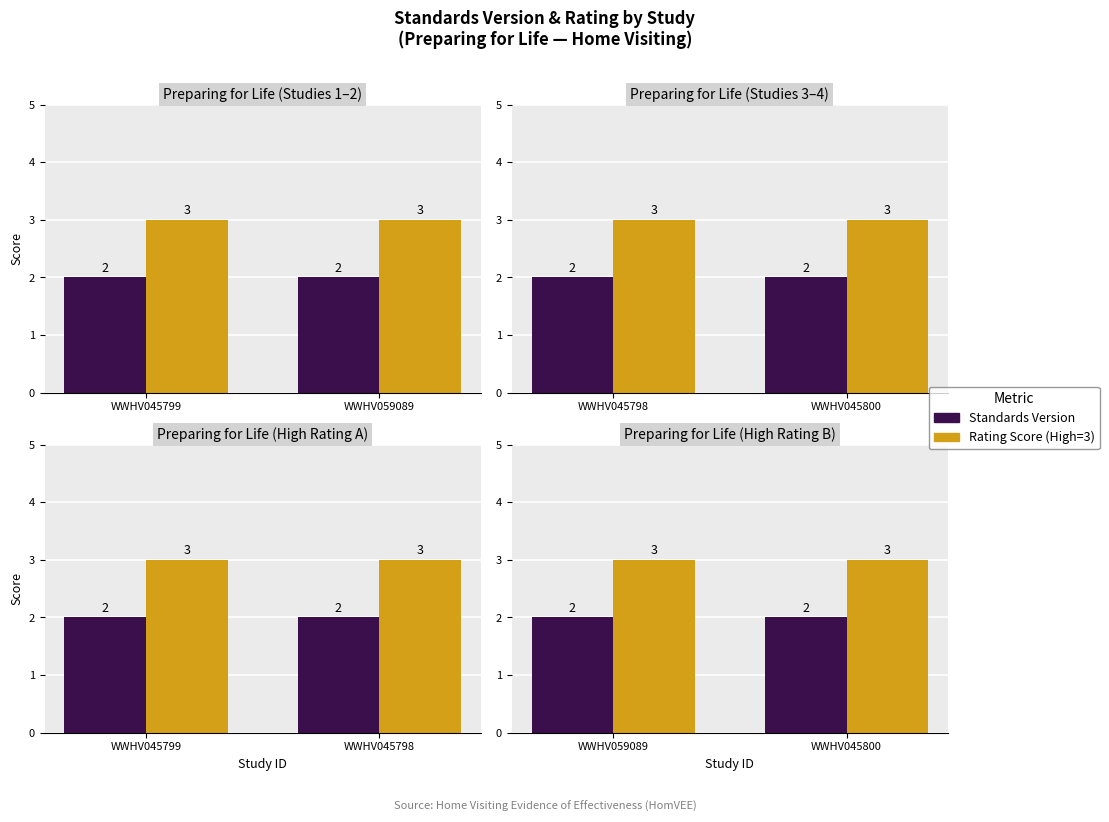

Is it true that Rating Score (High=3) equals 2 at WWHV059089?

False